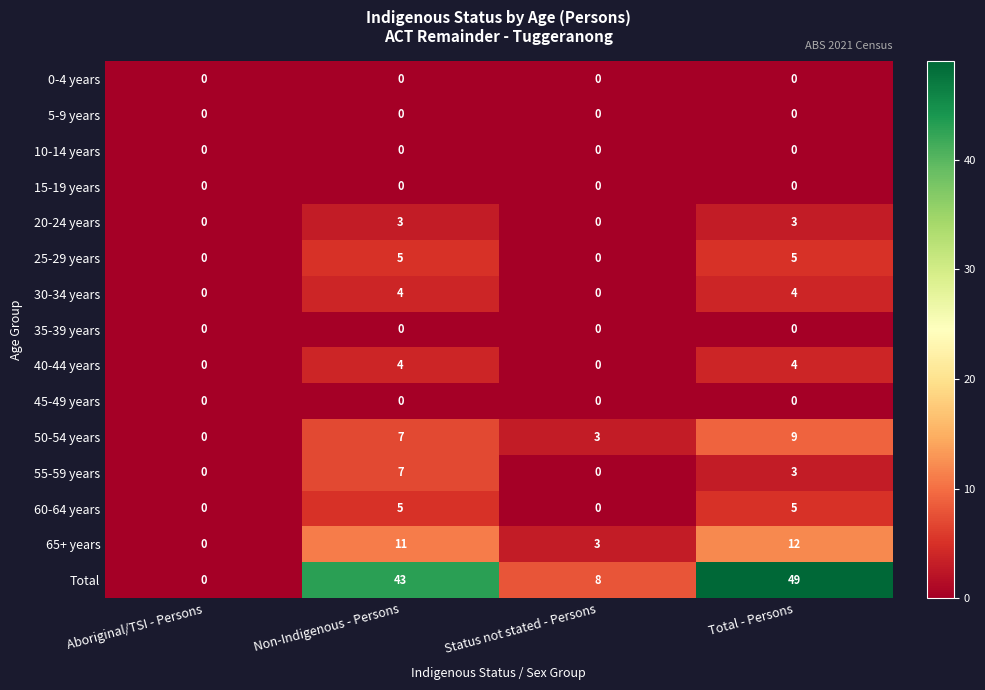

What value does the Total series have at Status not stated - Persons, to the nearest 5?

10